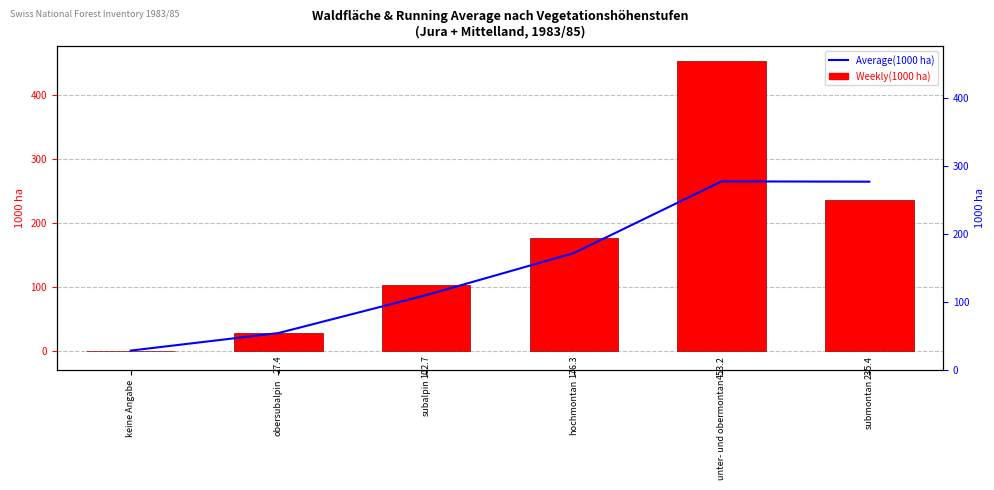

How many data points does each series have?

6